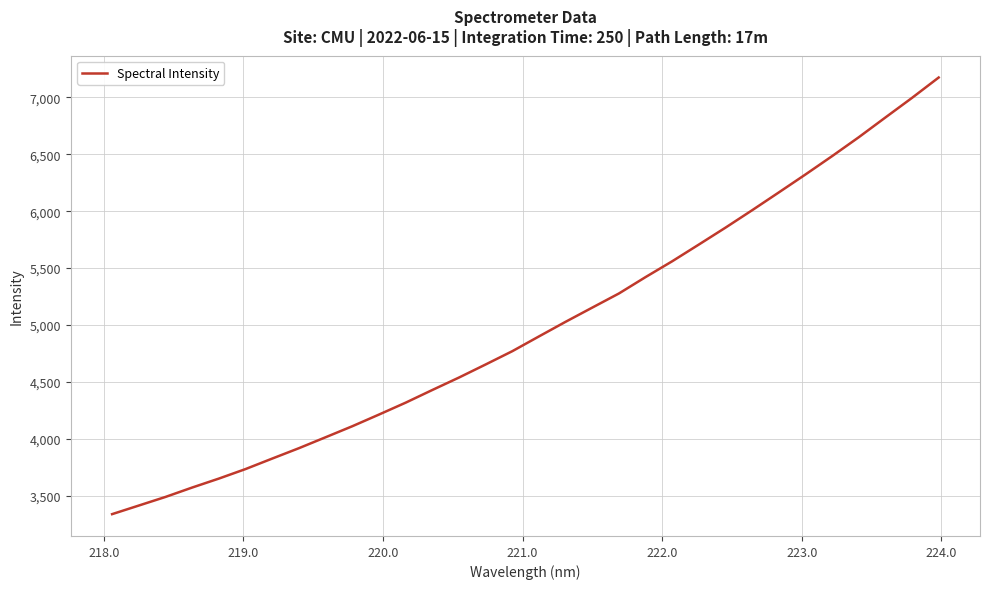

What is the minimum value shown in the chart?

3337.1